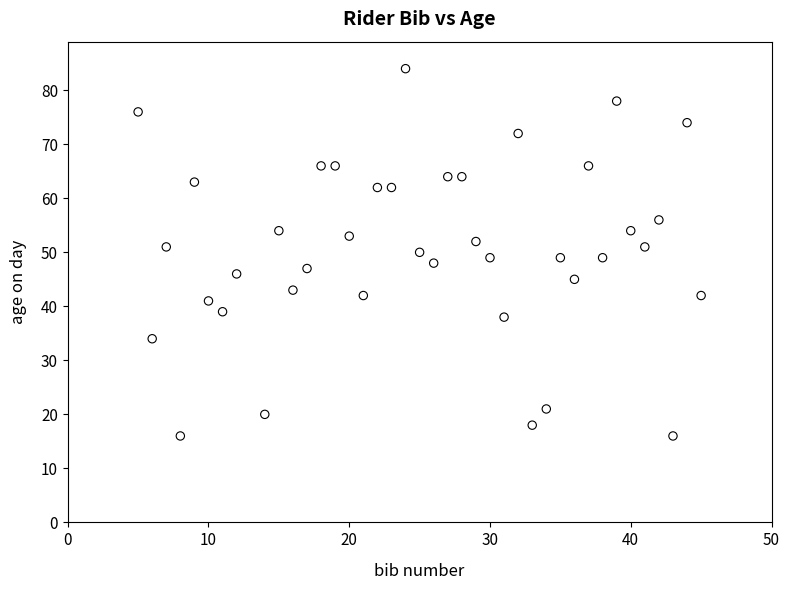

What is the range of X values (max minus min)?

40